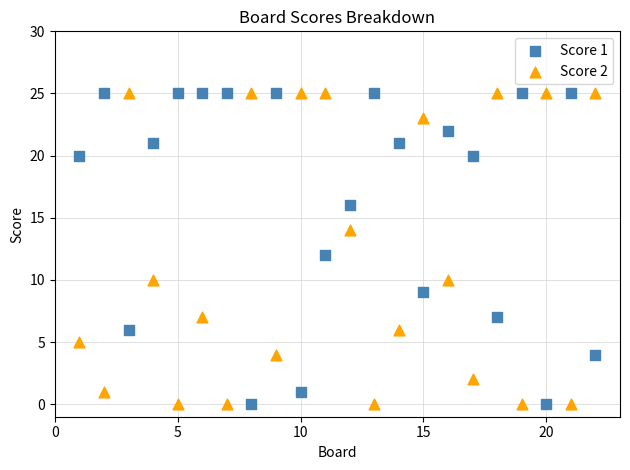

Across all data points, what is the range of X values (max minus min)?

21